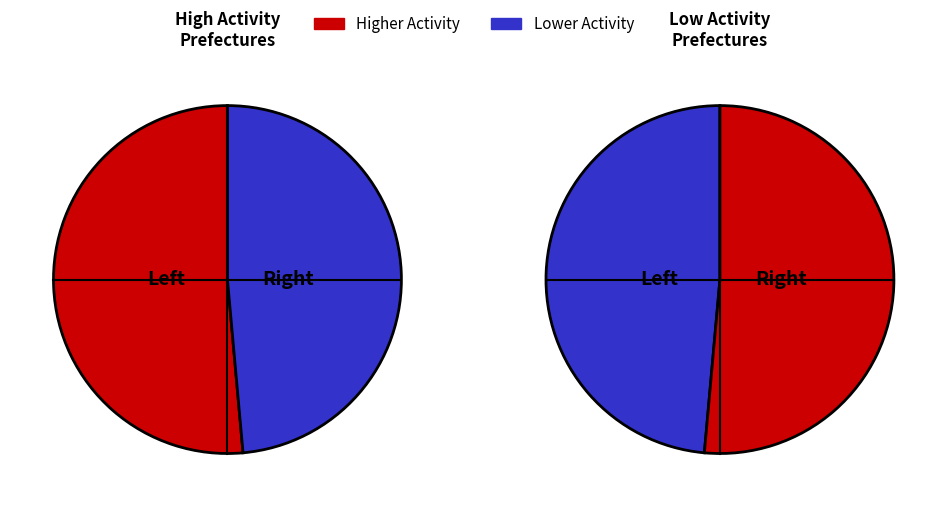

Does any single category account for the majority?

No